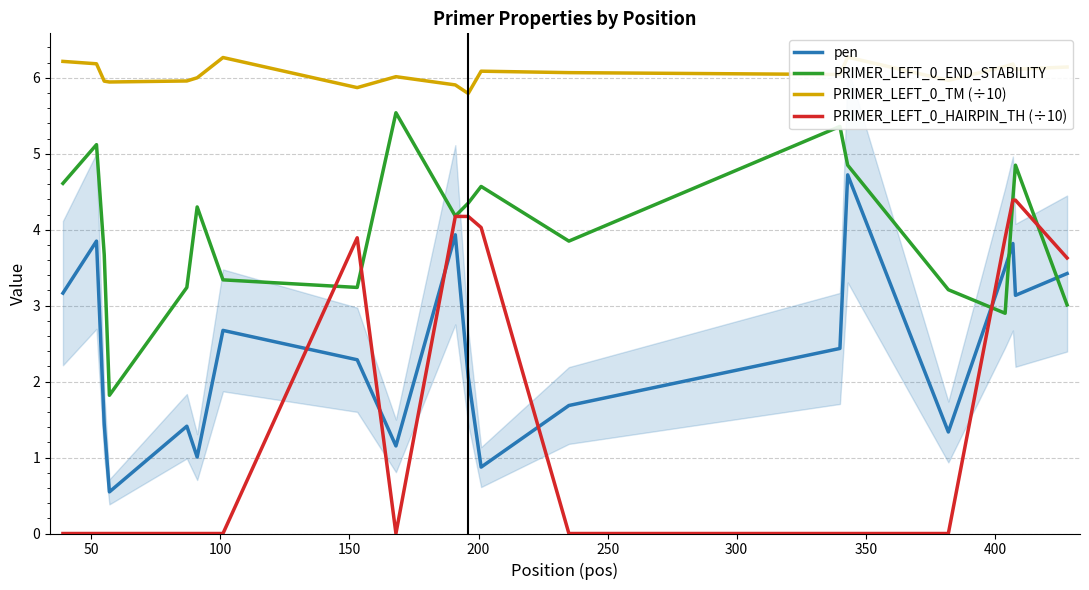

What is the average value of the pen series?

2.4